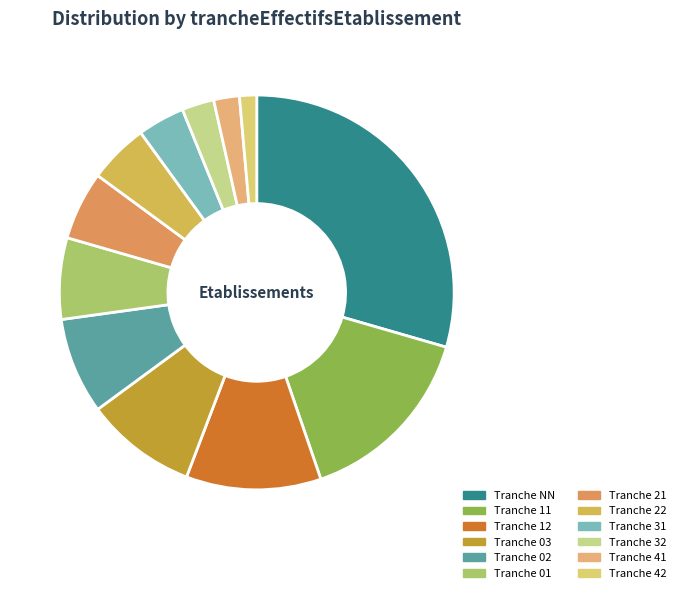

What is the smallest slice in the pie chart?

42